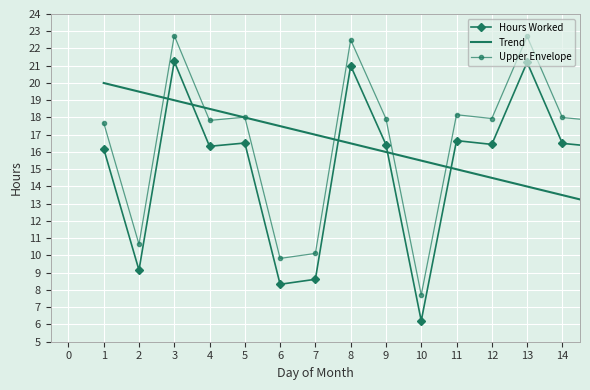

List the series in order of their peak value, highest first.

Upper Envelope, Hours Worked, Trend